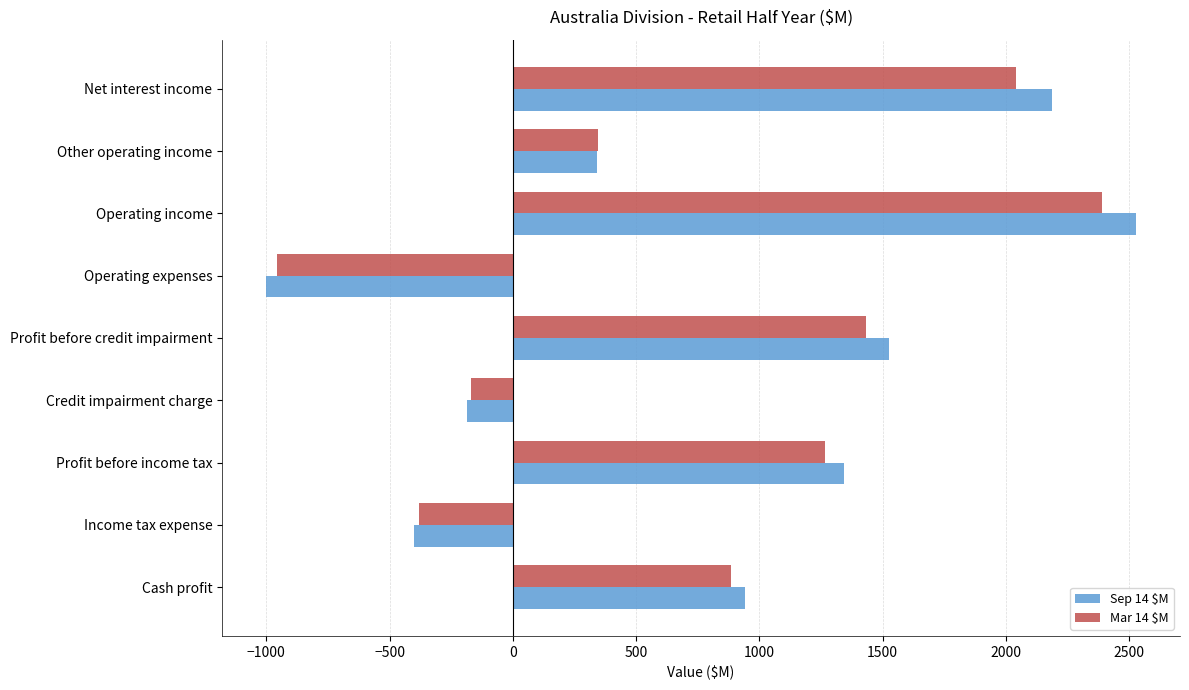

What is the difference between the maximum and minimum values in the Mar 14 $M series?

3344